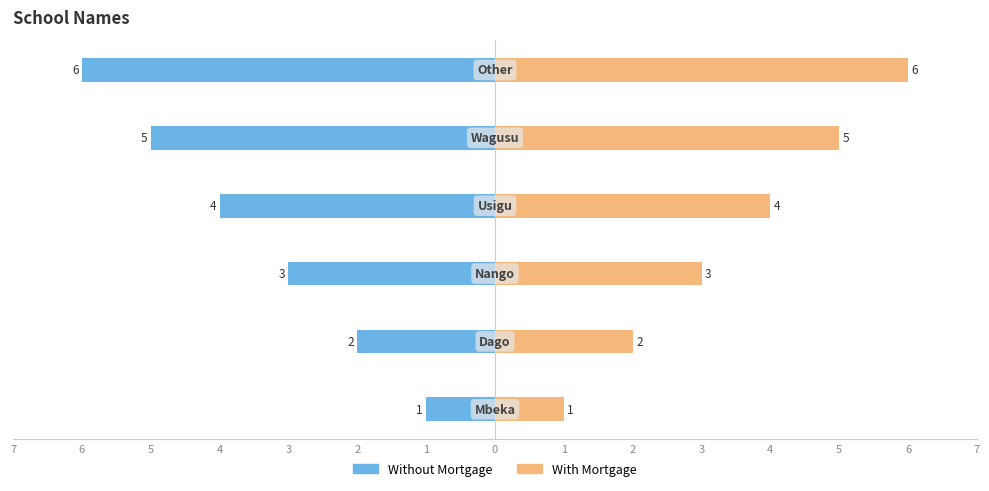

Is it true that With Mortgage equals 0 at 7?

False